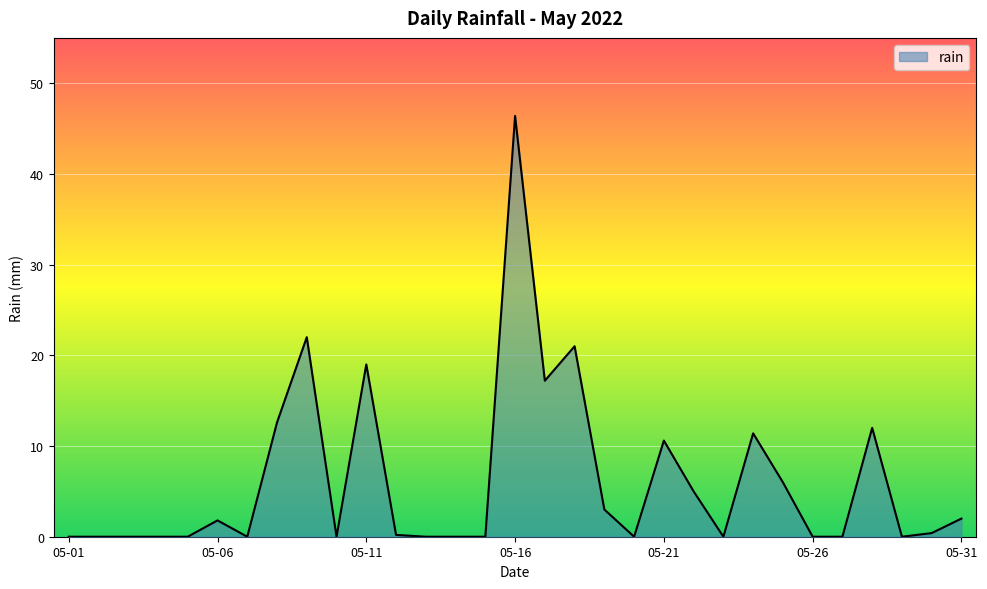

What is the difference between the maximum and minimum values?

46.4